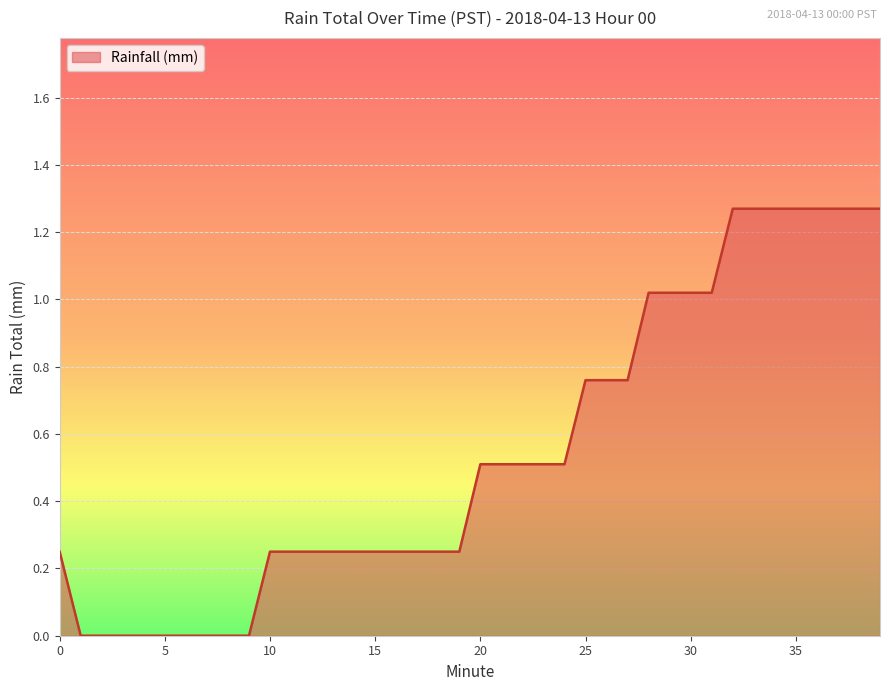

How many lines are shown in the chart?

1